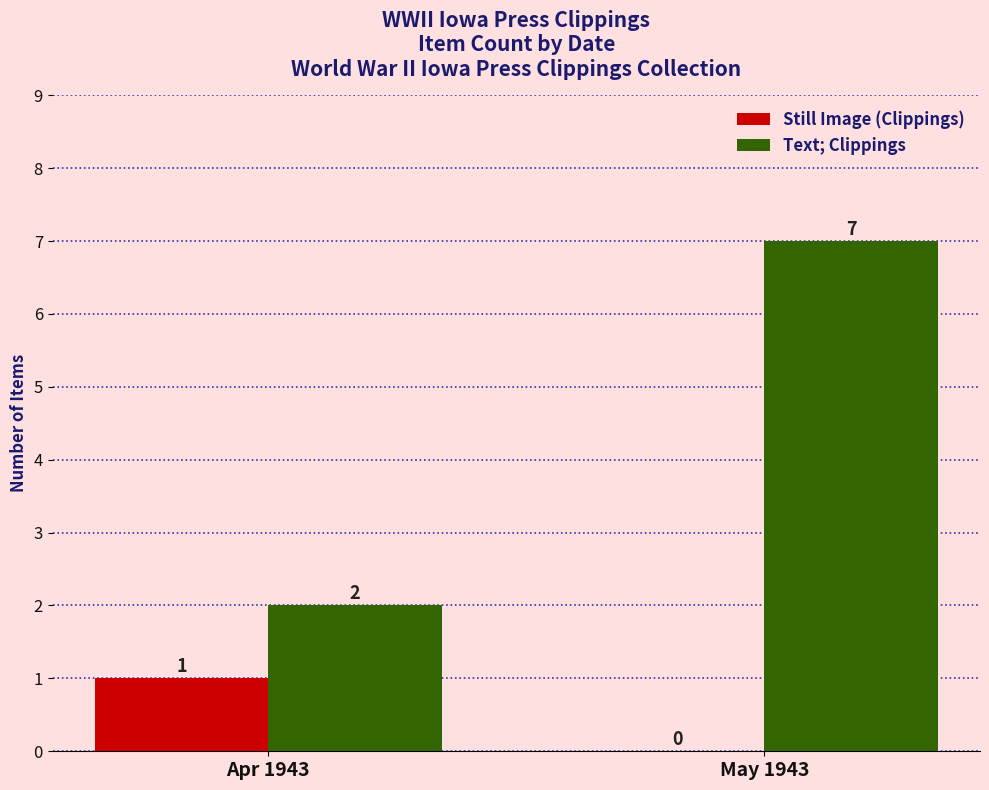

What is the sum of all Still Image (Clippings) values?

1